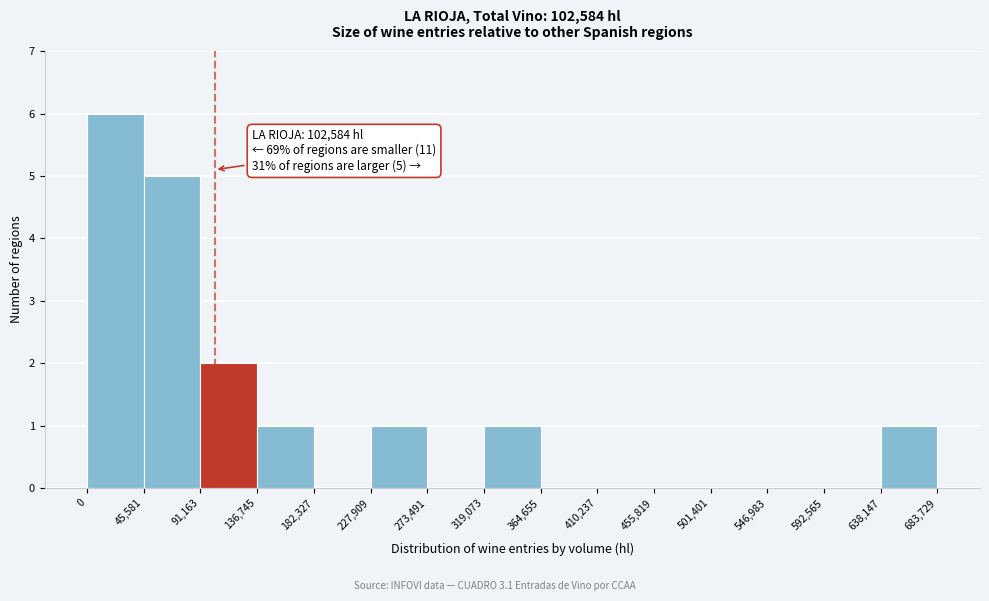

Which range on the x-axis has the tallest bar?

0 to 45,581